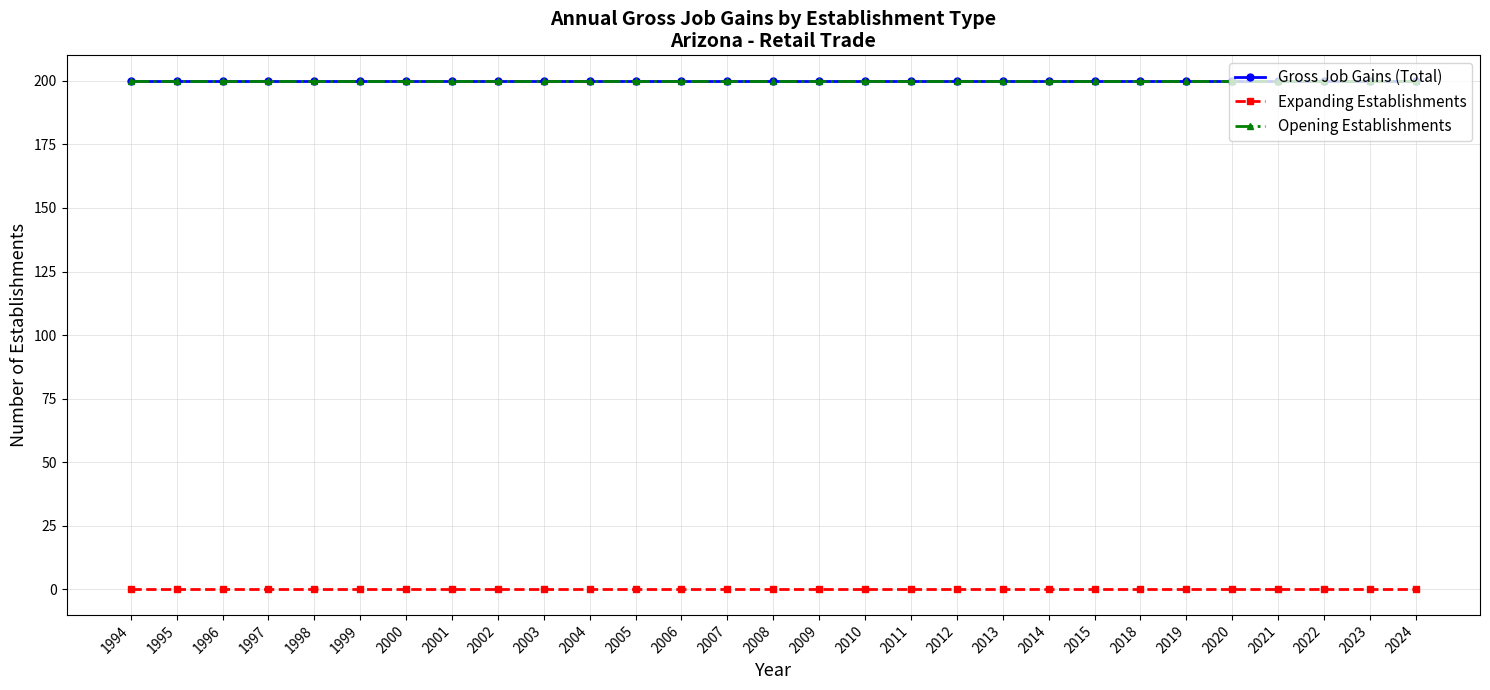

True or false: Expanding Establishments has more than 1 points higher than both neighbors.

False